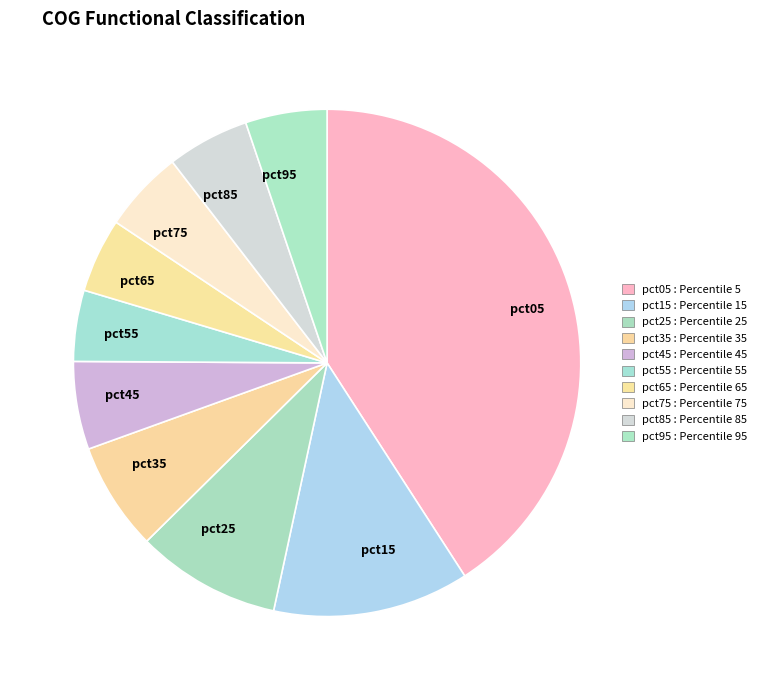

Does pct05 account for over 50% of the chart?

No